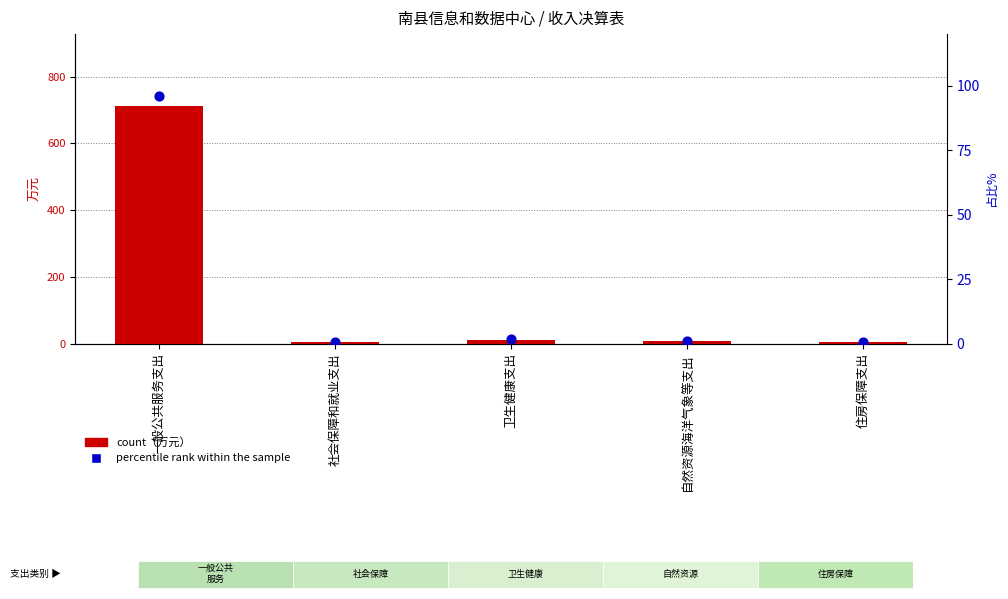

Which series reaches the minimum Y coordinate?

占比%（右轴）